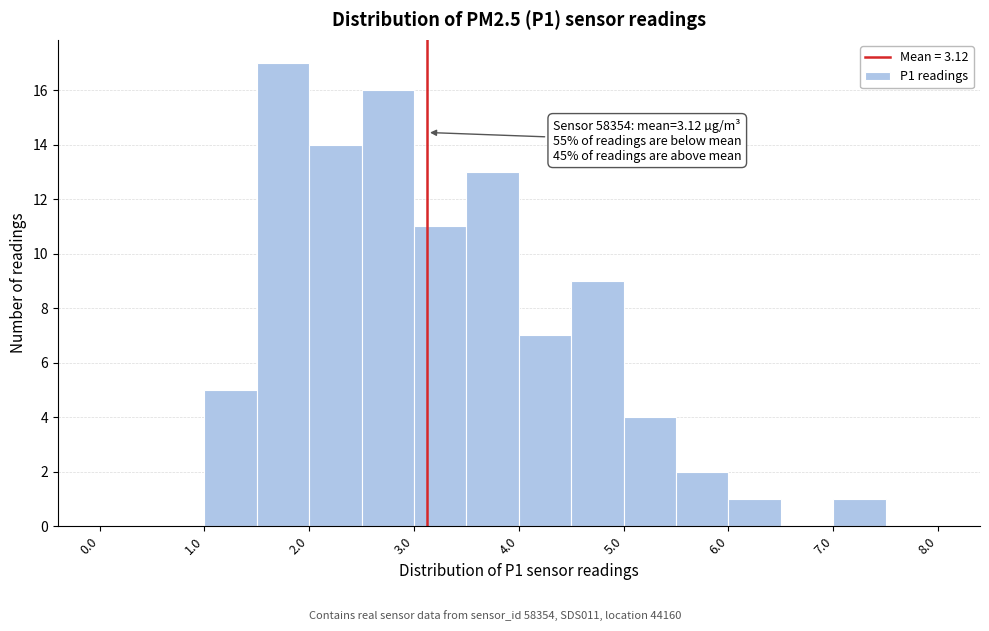

Which range on the x-axis has the tallest bar?

1.5 to 2.0